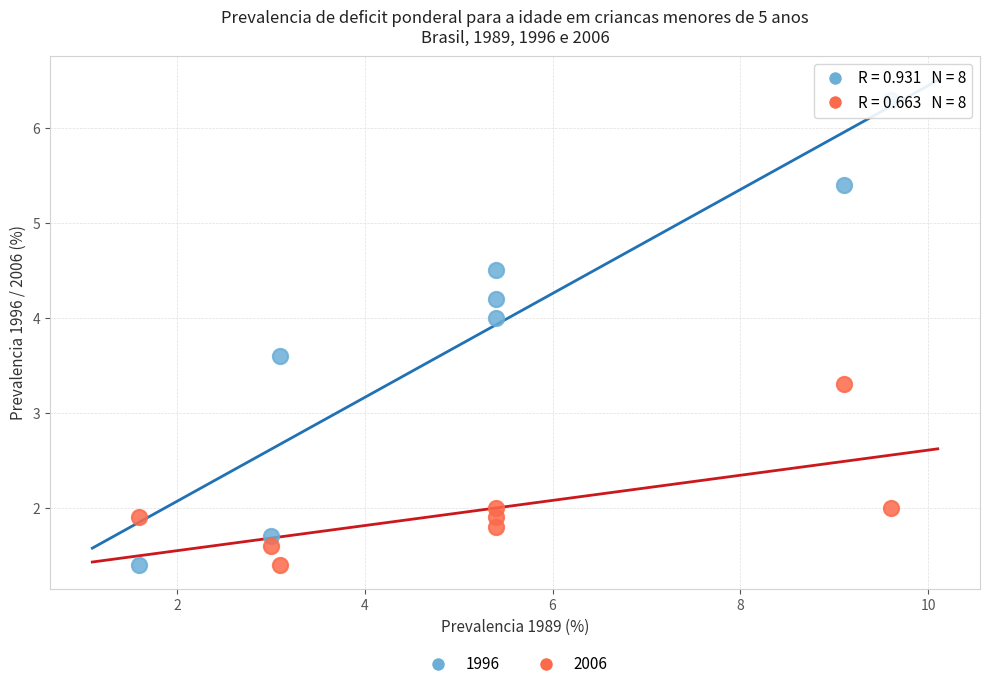

What is the X range (max minus min) for the scatter plot?

8.0